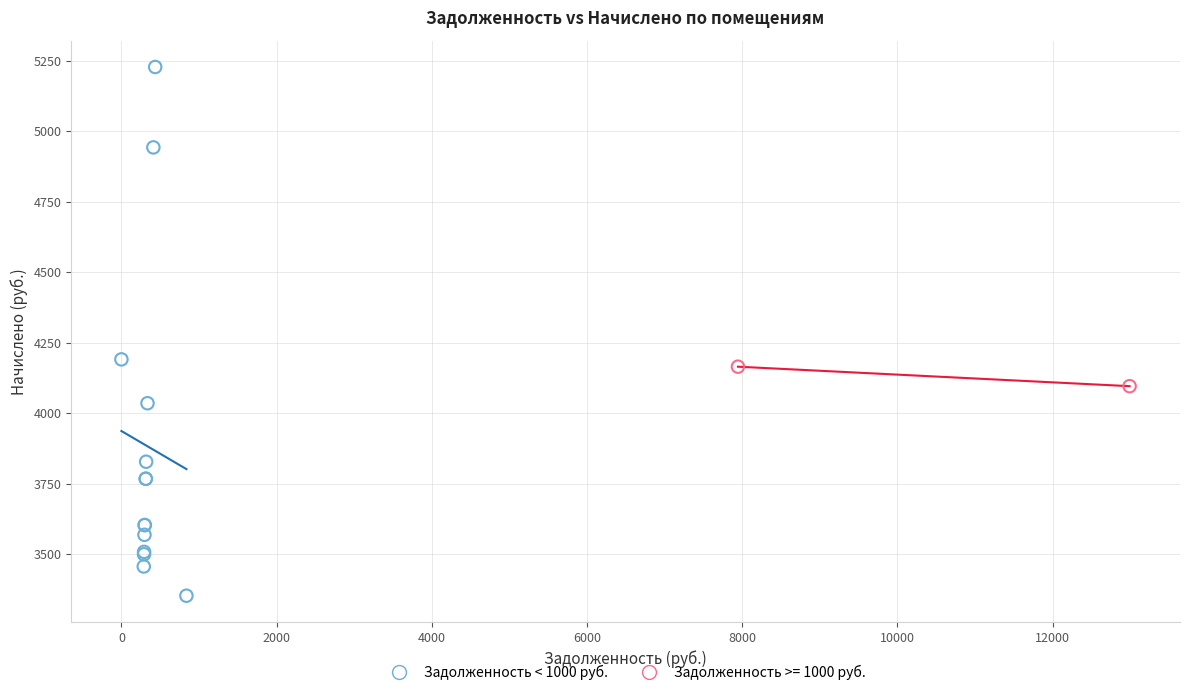

What are all the series names shown in the legend?

Задолженность < 1000 руб., Задолженность >= 1000 руб.